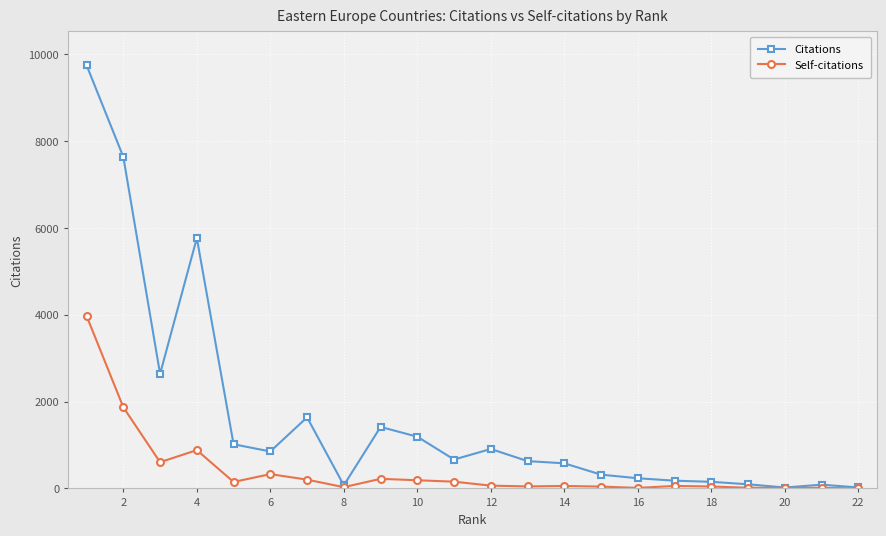

What is the highest value of the Self-citations series?

3972